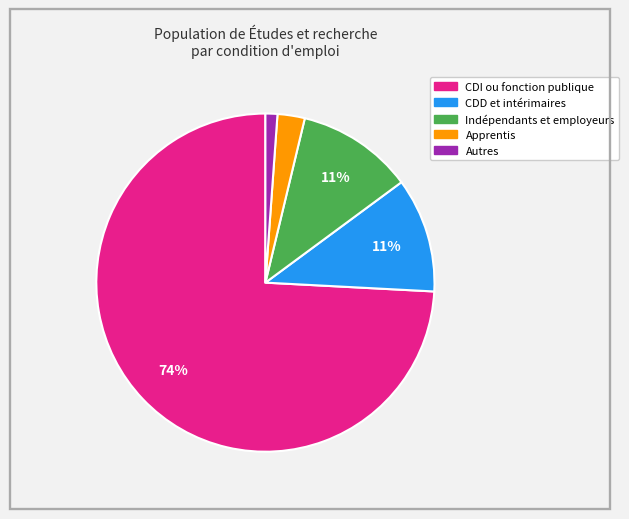

To the nearest percent, what percentage of the pie is CDD et intérimaires?

11%